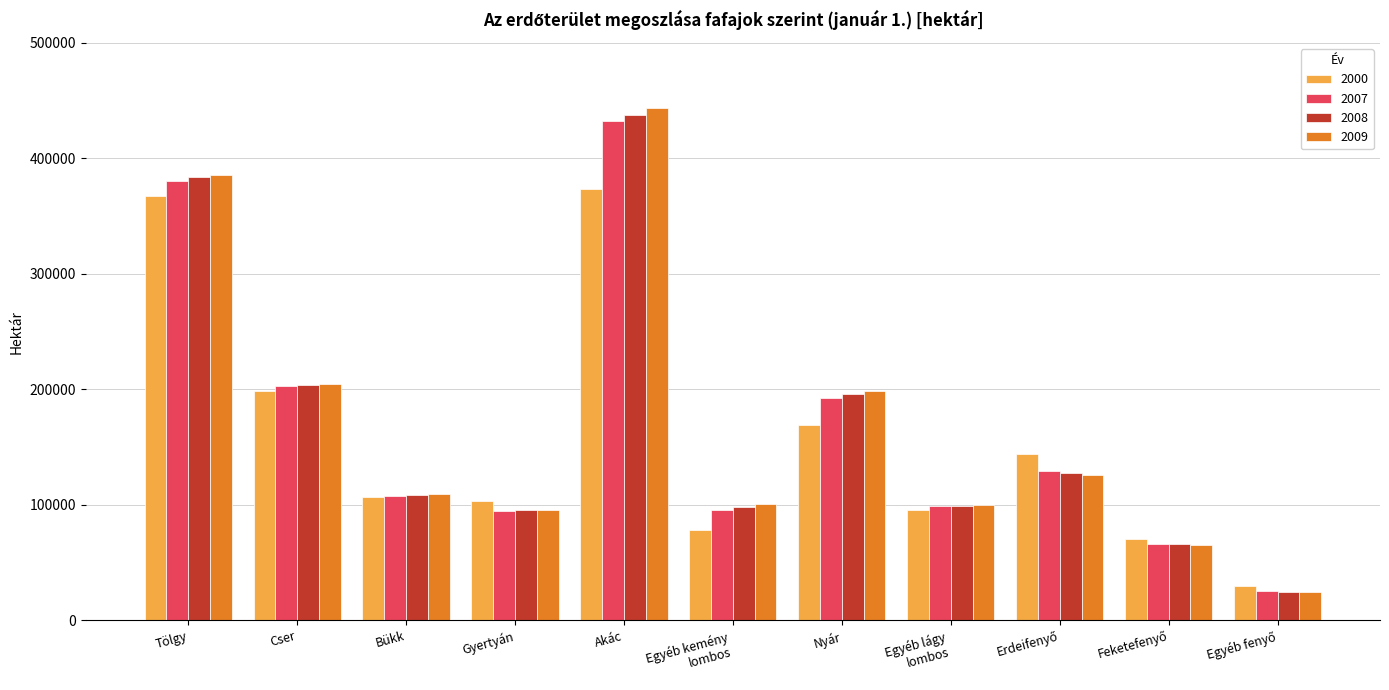

What is the minimum value shown in the chart?

24576